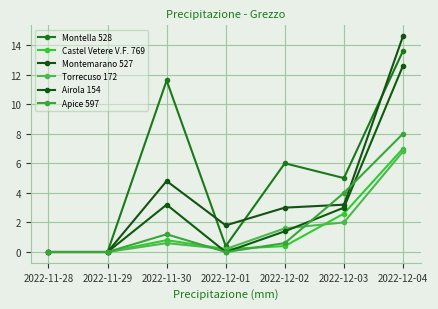

Which label corresponds to the smallest value in the chart?

2022-11-28